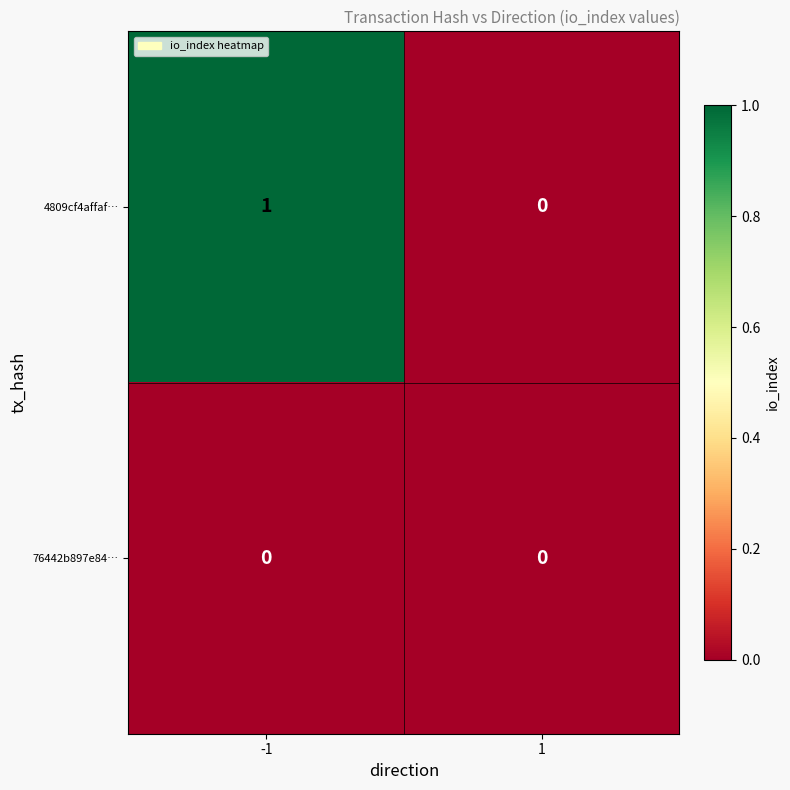

What is the spread (max minus min) of values at -1?

1